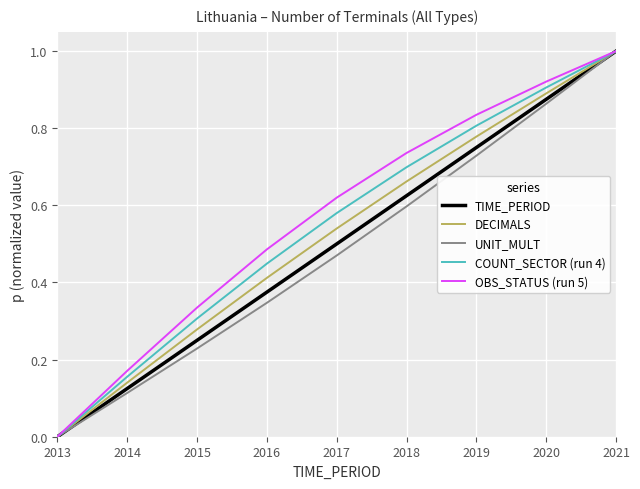

Which label corresponds to the largest value in the chart?

2021